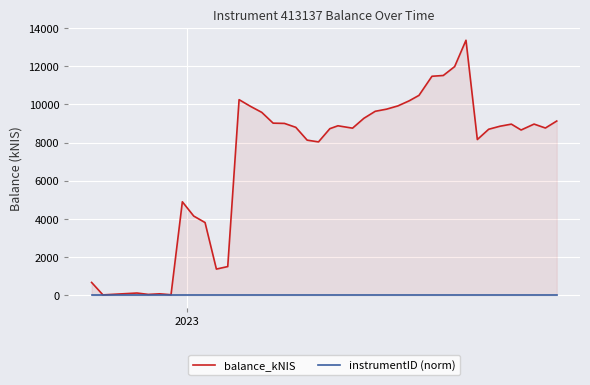

List the series in order of their overall mean, highest first.

balance_kNIS, instrumentID (norm)